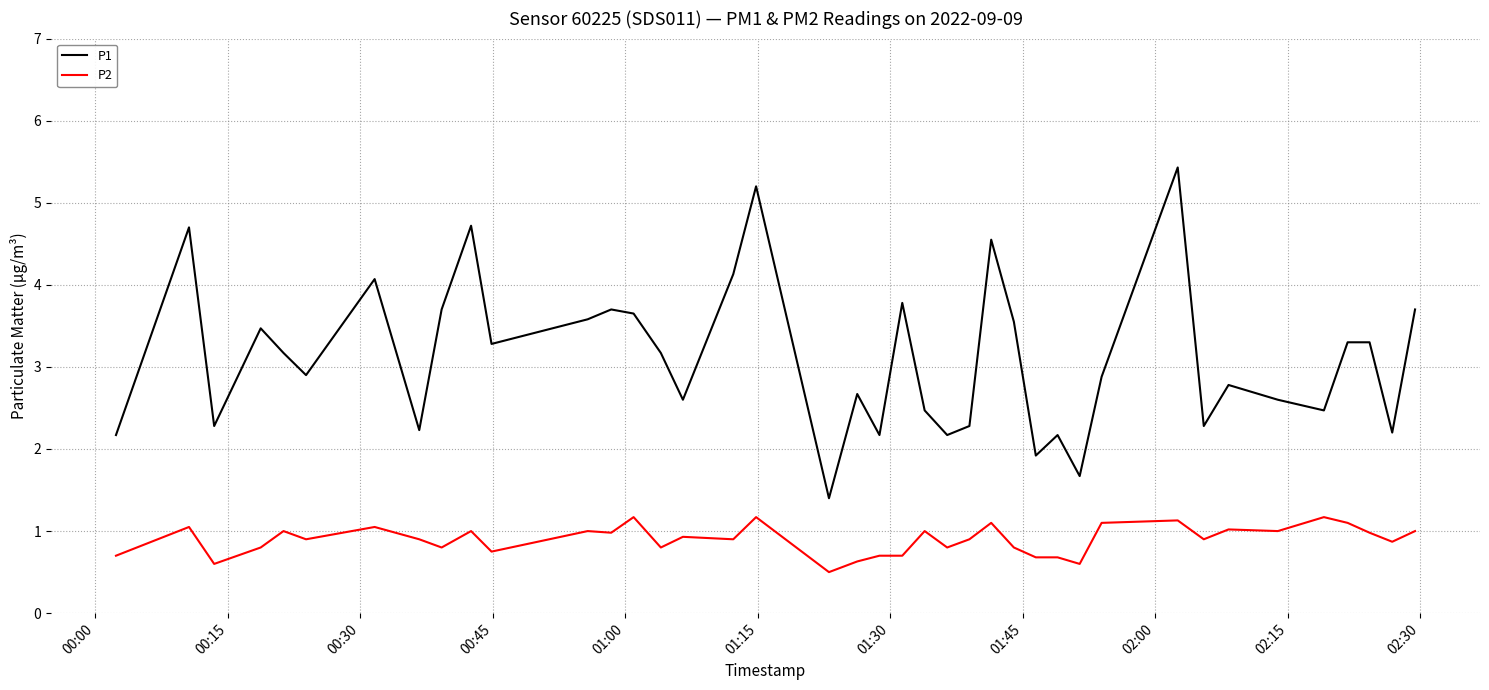

True or false: P2 and P1 cross at least once.

False